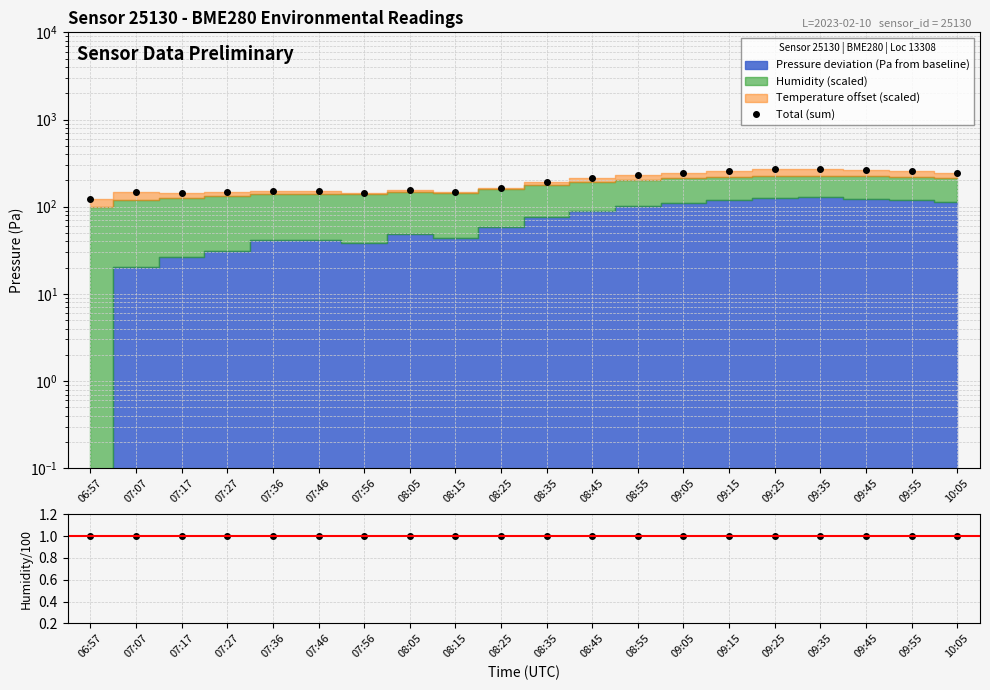

List the series in order of their overall mean, highest first.

Total (sum), Humidity/100